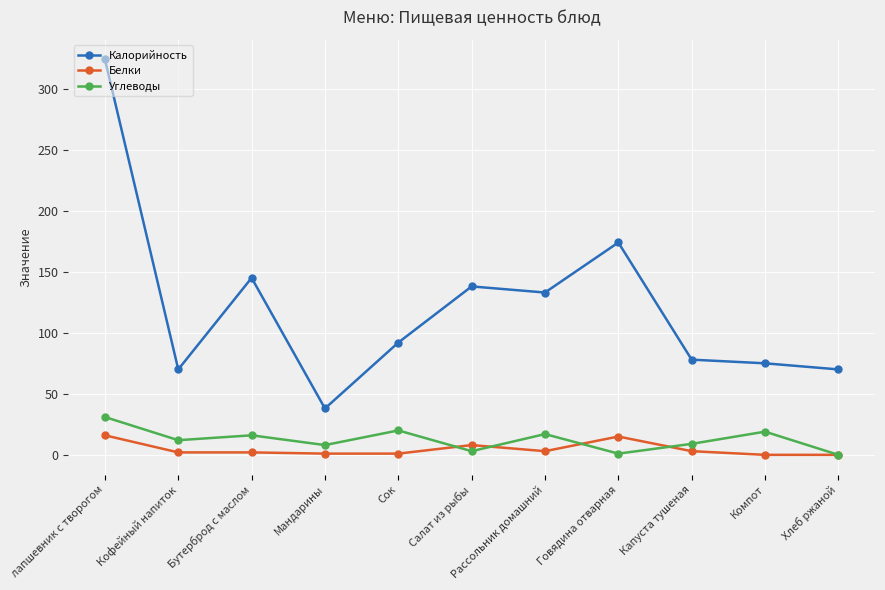

What are all the series names shown in the legend?

Калорийность, Белки, Углеводы